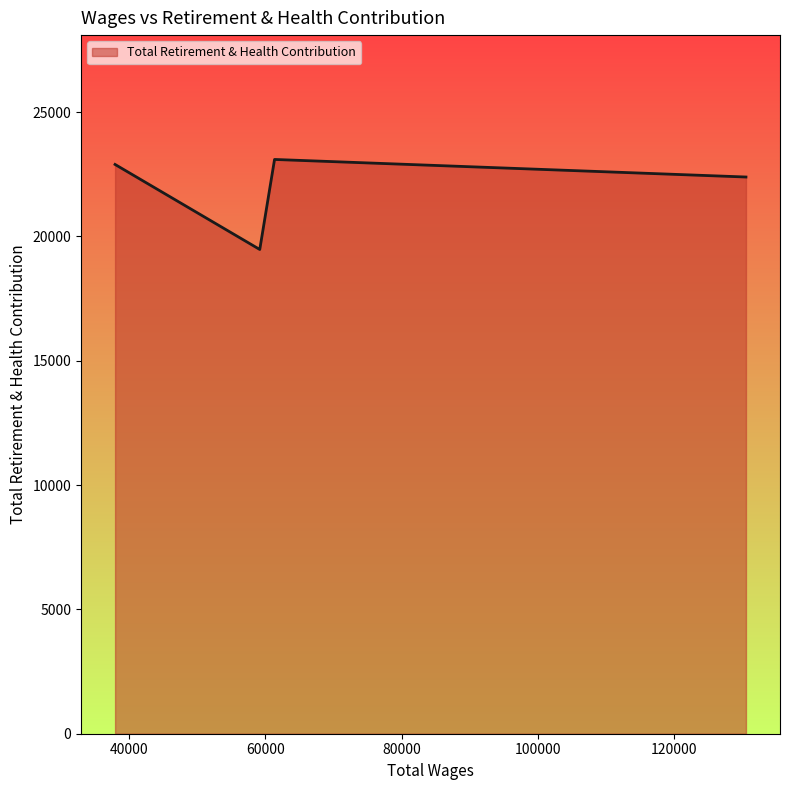

What is the average value?

21960